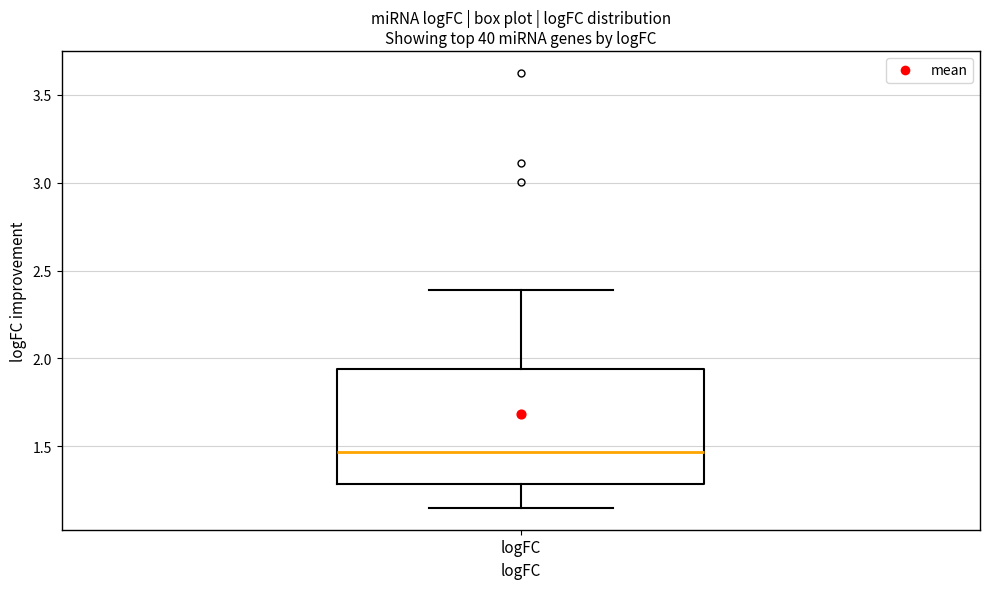

Where does the lower whisker of the box for logFC end on the y-axis? The values are not printed on the chart, so give them approximately, as read against the axis.

1.15